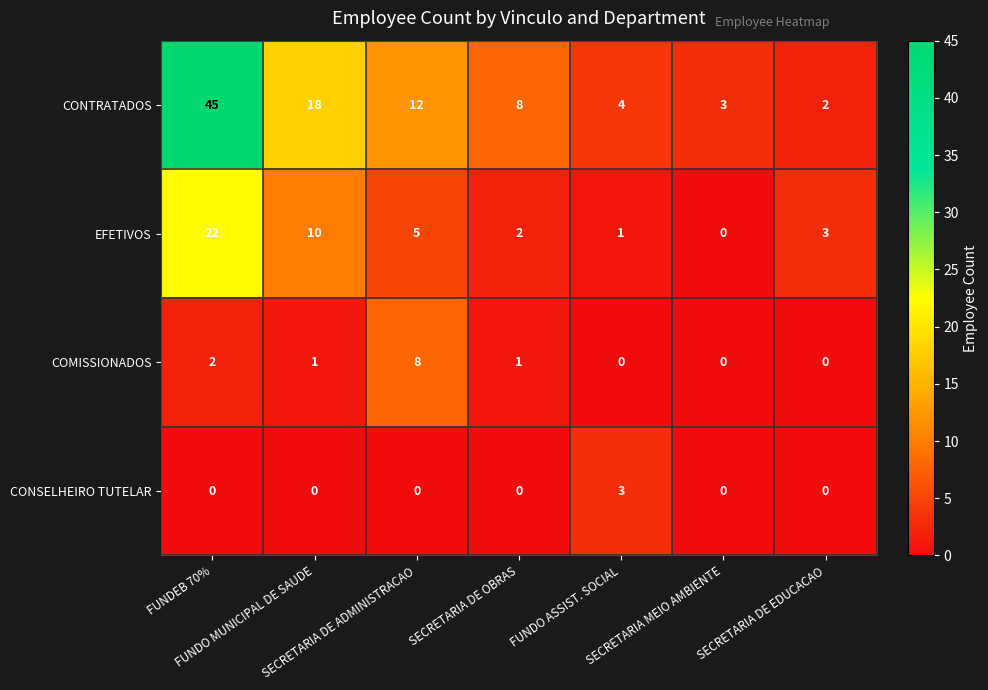

How many COMISSIONADOS values are between 0 and 2?

6